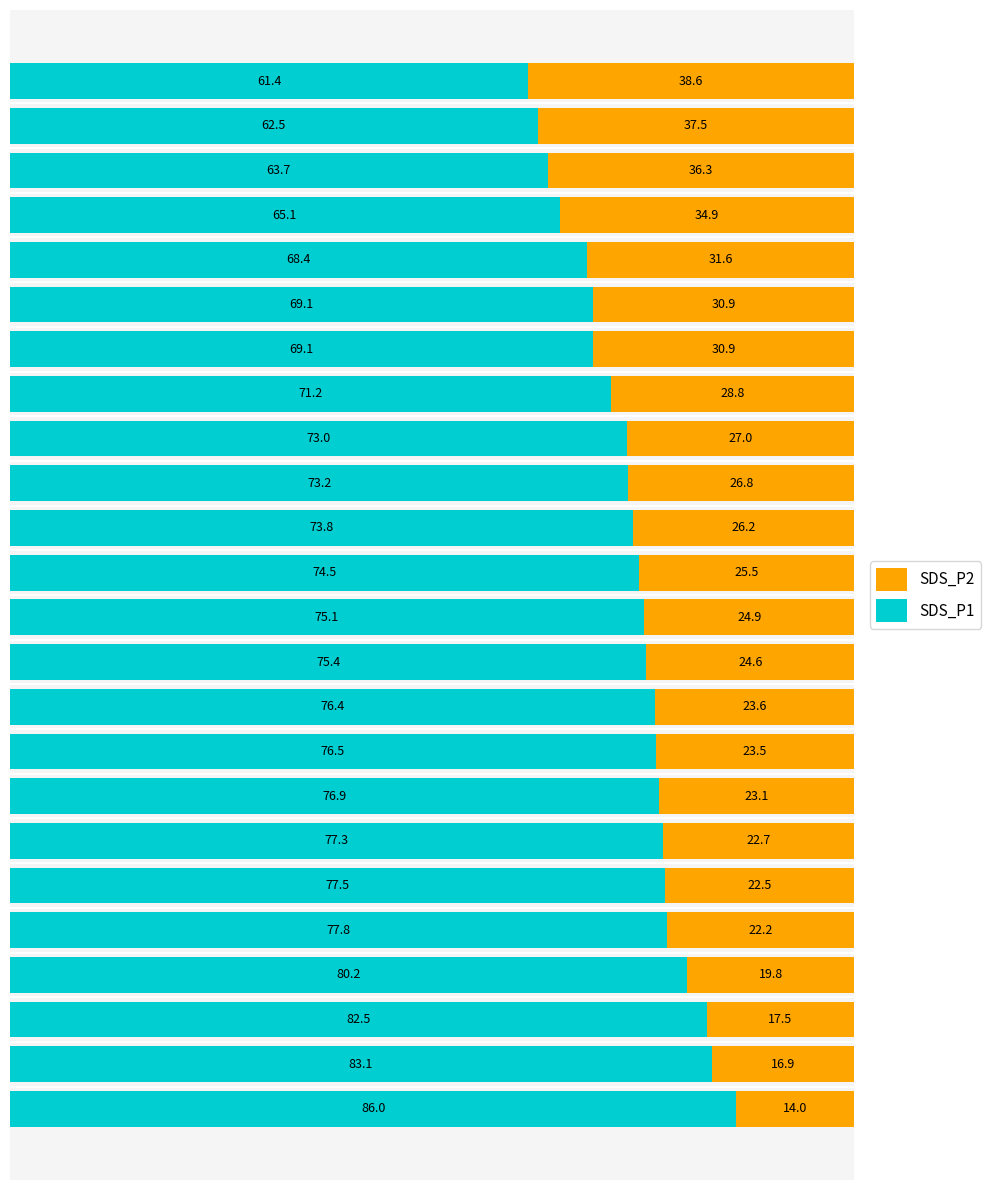

What is the minimum value for SDS_P1?

61.4